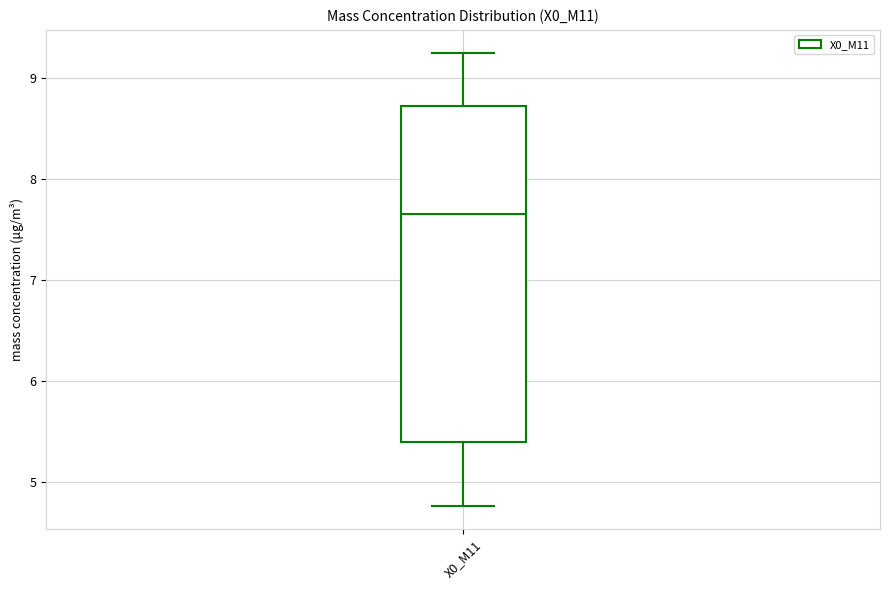

Transcribe this box plot: give where the median line is, the range the box spans, and where the two whiskers end, as read against the y-axis. The values are not printed on the chart, so give them approximately, as read against the axis.

median 7.7, box 5.4 to 8.7, whiskers 4.8 to 9.3